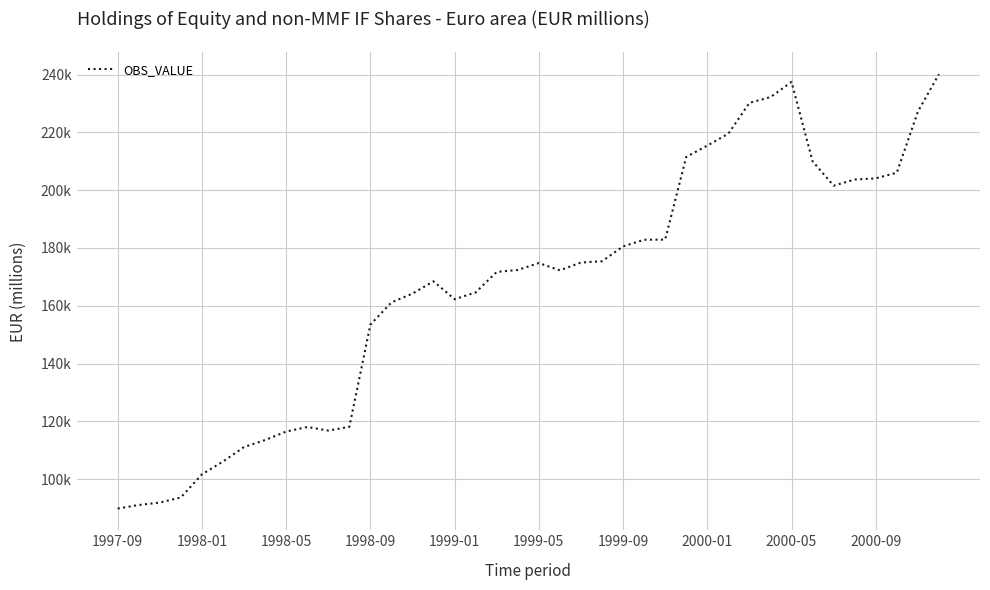

What is the average value?

166726.8